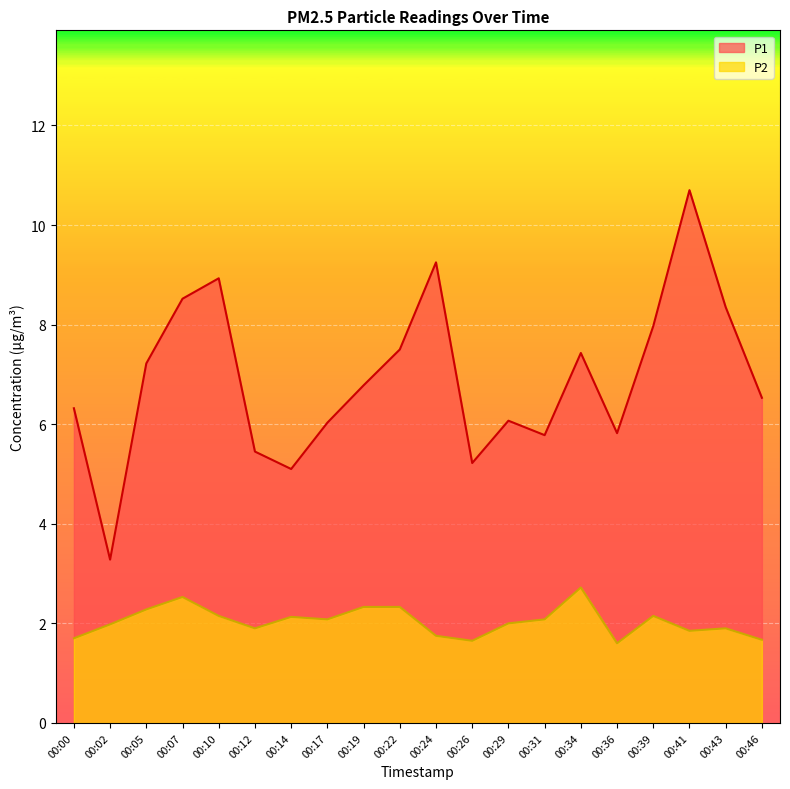

True or false: P2 and P1 cross at least once.

False